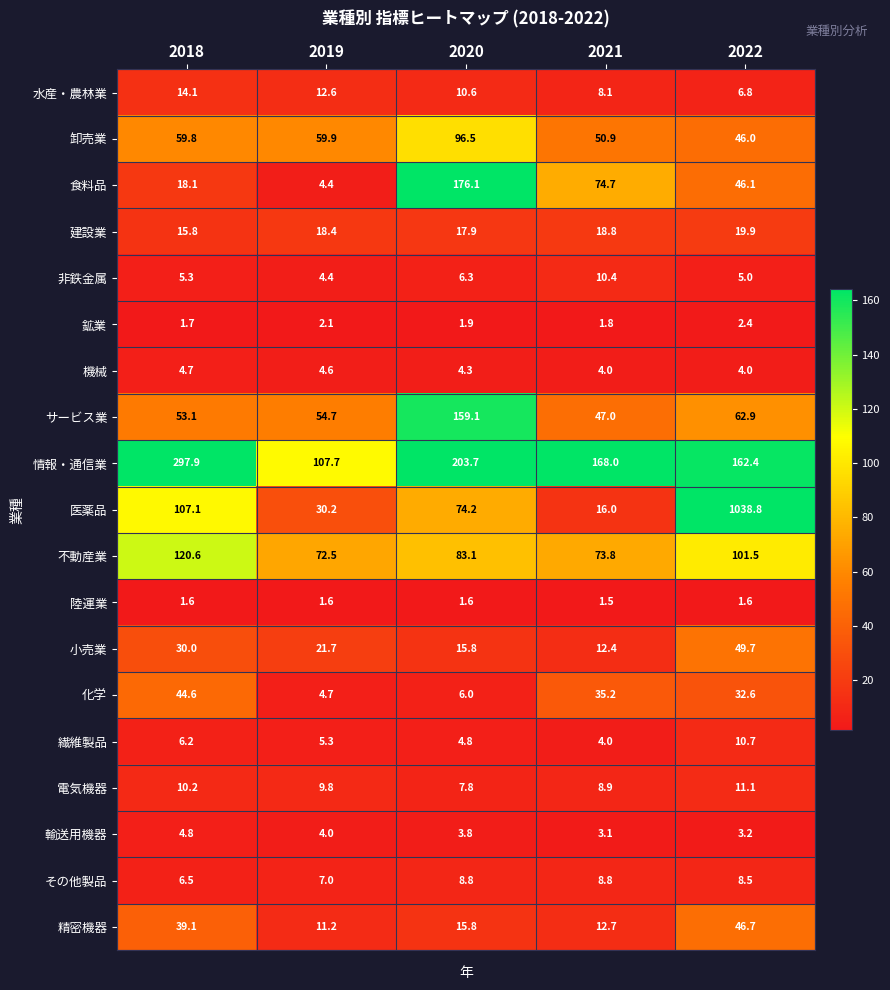

Rank the categories by 卸売業 value from highest to lowest.

2020, 2019, 2018, 2021, 2022